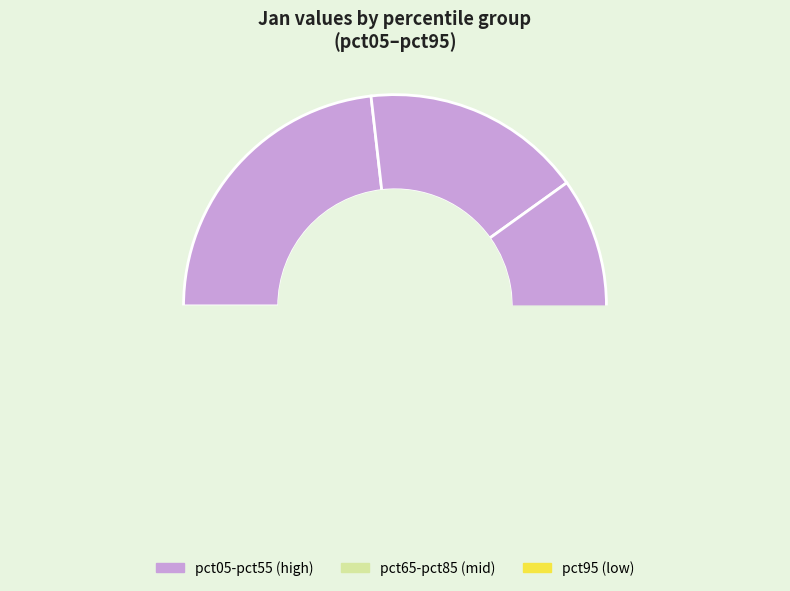

What is the change in value from pct35 to pct55?

-0.7